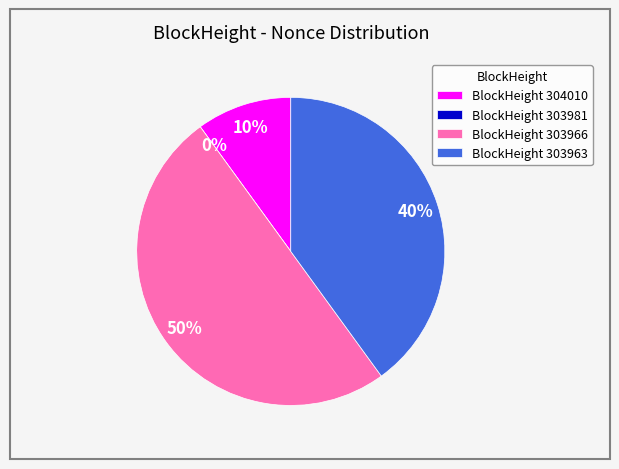

Is the sum of 304010 and 303981 greater than half?

No